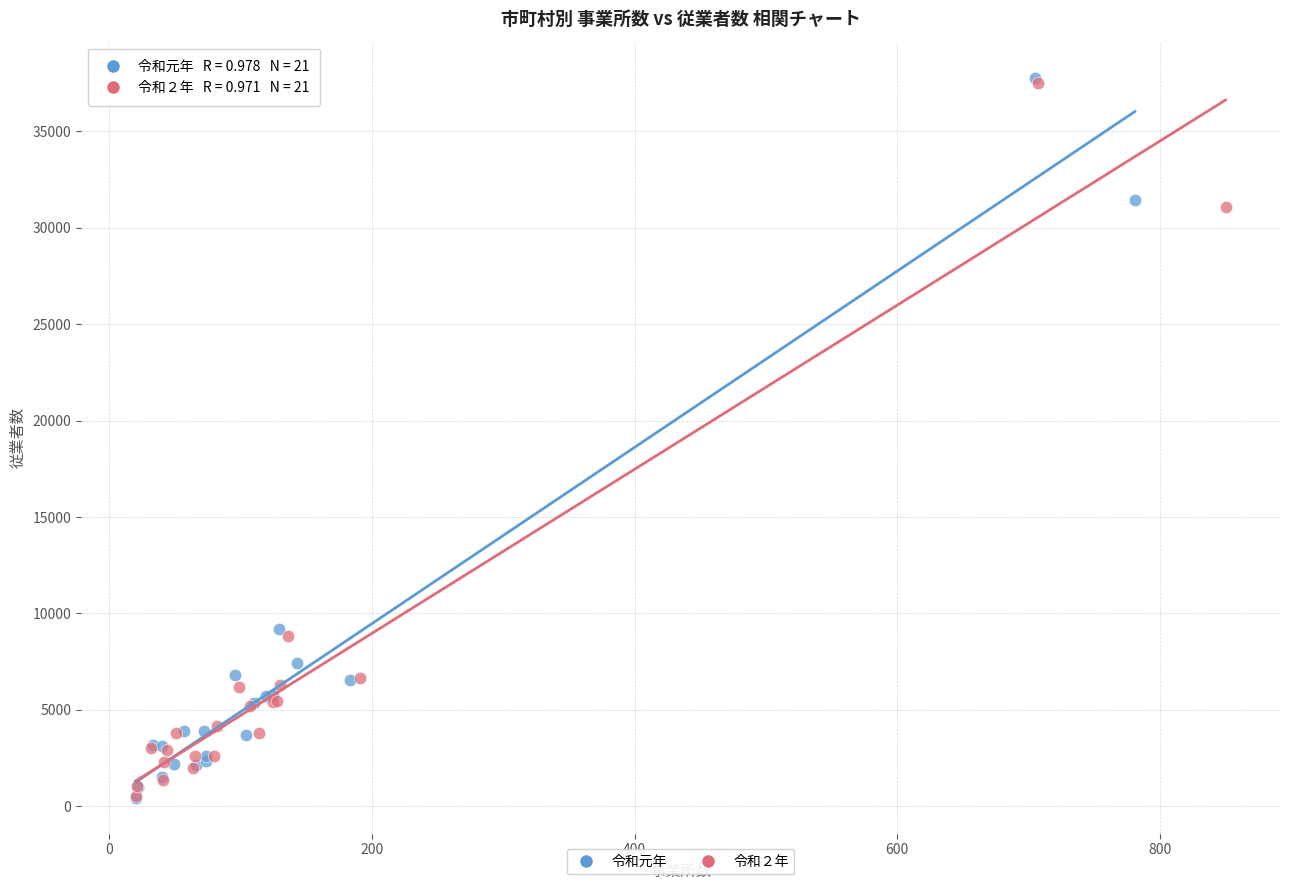

Which series has the largest Y range (max minus min)?

令和元年